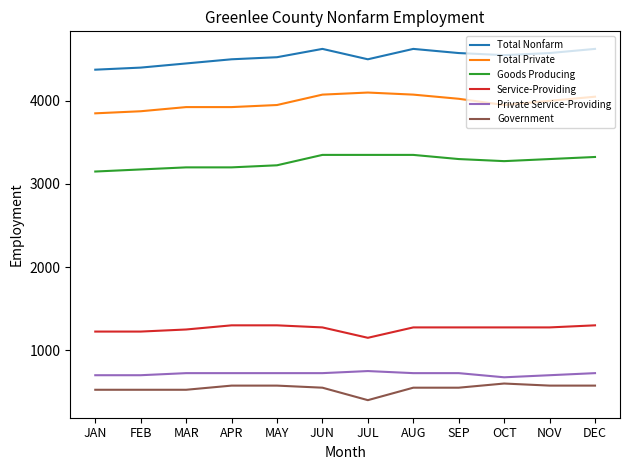

Reading right to left, extract all data points from this chart.

Total Nonfarm: DEC=4625	NOV=4575	OCT=4550	SEP=4575	AUG=4625	JUL=4500	JUN=4625	MAY=4525	APR=4500	MAR=4450	FEB=4400	JAN=4375
Total Private: DEC=4050	NOV=4000	OCT=3950	SEP=4025	AUG=4075	JUL=4100	JUN=4075	MAY=3950	APR=3925	MAR=3925	FEB=3875	JAN=3850
Goods Producing: DEC=3325	NOV=3300	OCT=3275	SEP=3300	AUG=3350	JUL=3350	JUN=3350	MAY=3225	APR=3200	MAR=3200	FEB=3175	JAN=3150
Service-Providing: DEC=1300	NOV=1275	OCT=1275	SEP=1275	AUG=1275	JUL=1150	JUN=1275	MAY=1300	APR=1300	MAR=1250	FEB=1225	JAN=1225
Private Service-Providing: DEC=725	NOV=700	OCT=675	SEP=725	AUG=725	JUL=750	JUN=725	MAY=725	APR=725	MAR=725	FEB=700	JAN=700
Government: DEC=575	NOV=575	OCT=600	SEP=550	AUG=550	JUL=400	JUN=550	MAY=575	APR=575	MAR=525	FEB=525	JAN=525